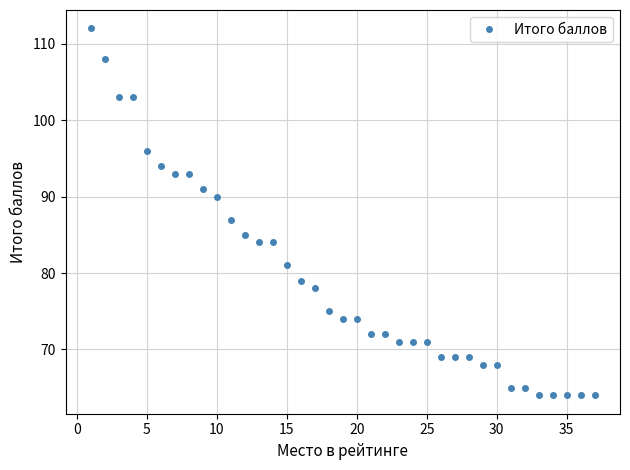

What is the maximum value shown in the chart?

112